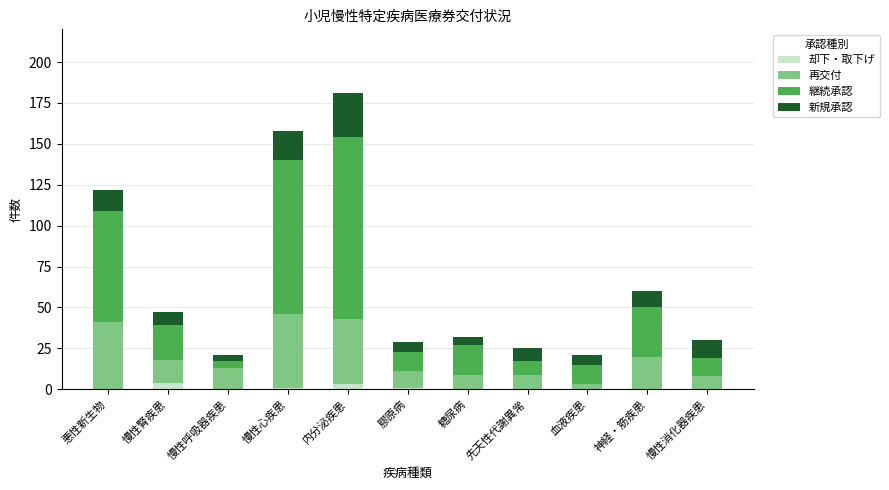

At which category is the sum across all series the highest?

内分泌疾患